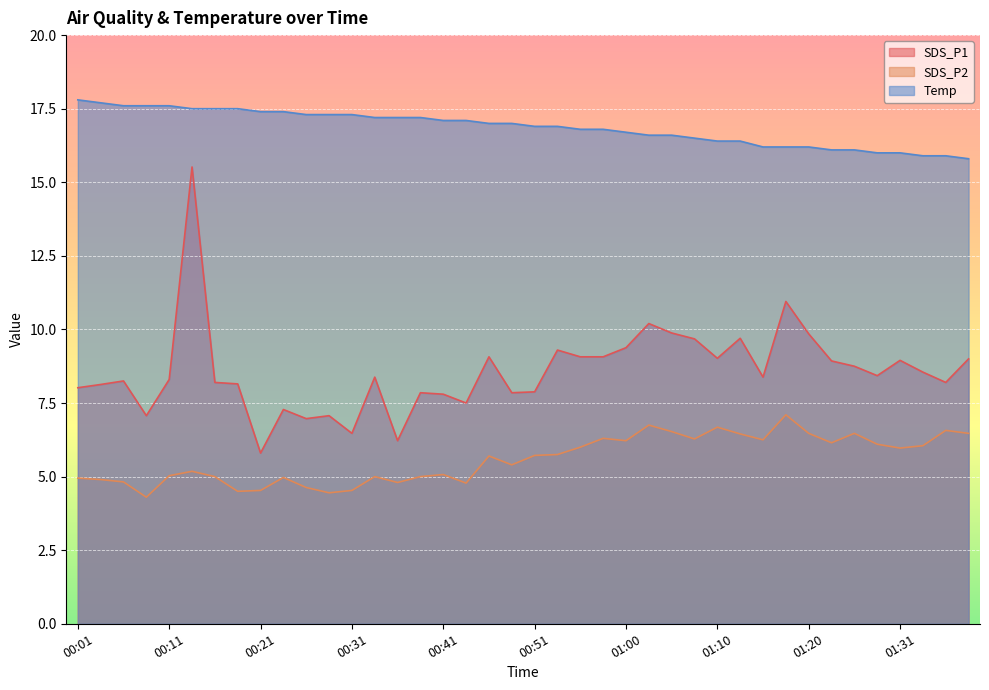

At which category is the sum across all series the highest?

00:14